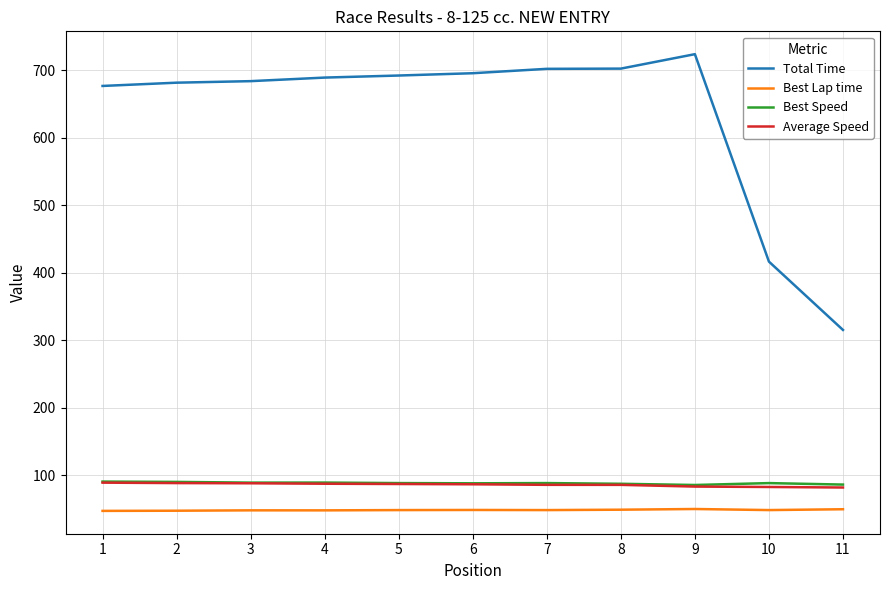

Is the value of Best Lap time at 9 greater than the value of Total Time at 9?

No